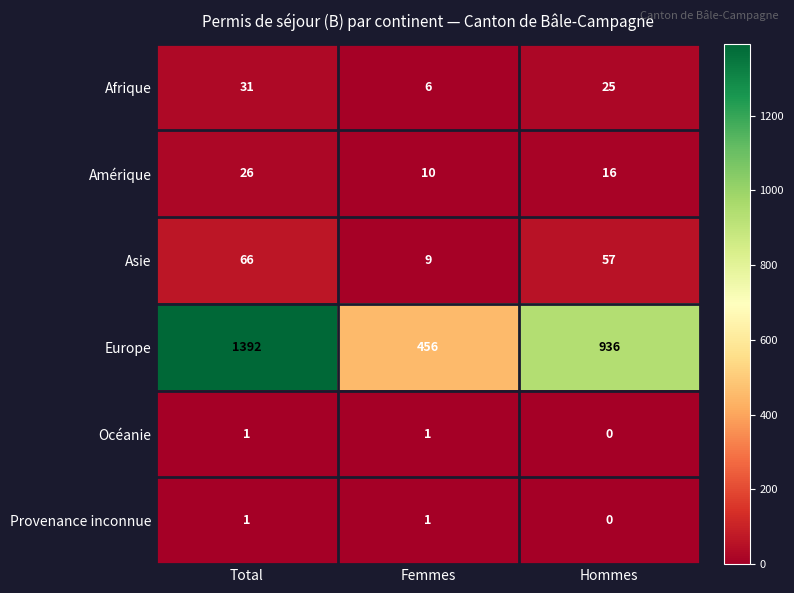

What is the difference between the Asie values at Hommes and Femmes?

48